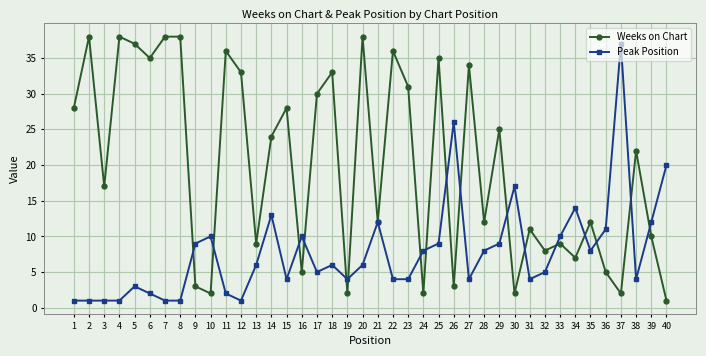

Which series changed the most between 8 and 33?

Weeks on Chart